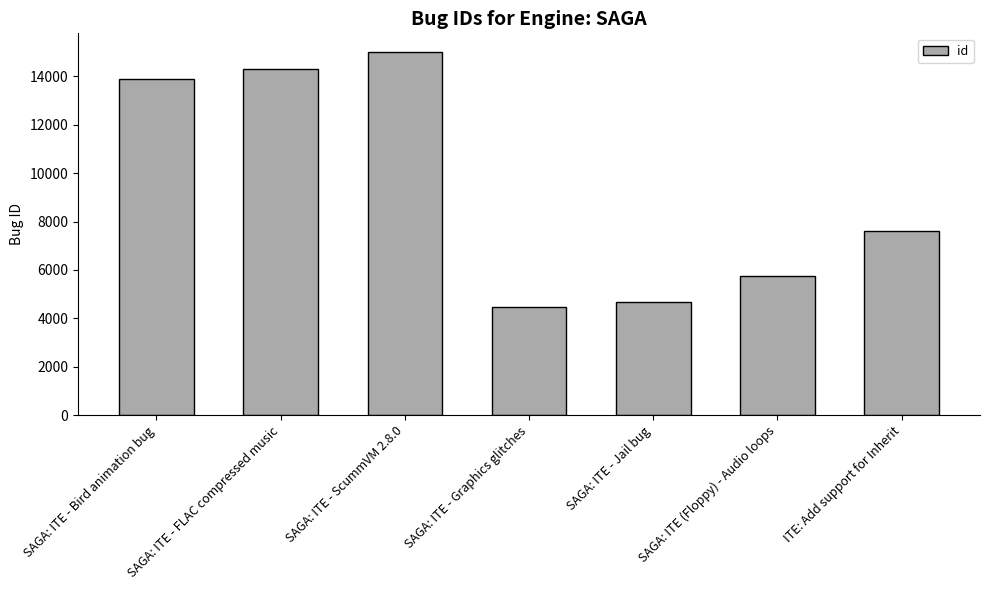

What is the change in value from SAGA: ITE - Bird animation bug to SAGA: ITE - FLAC compressed music?

+429